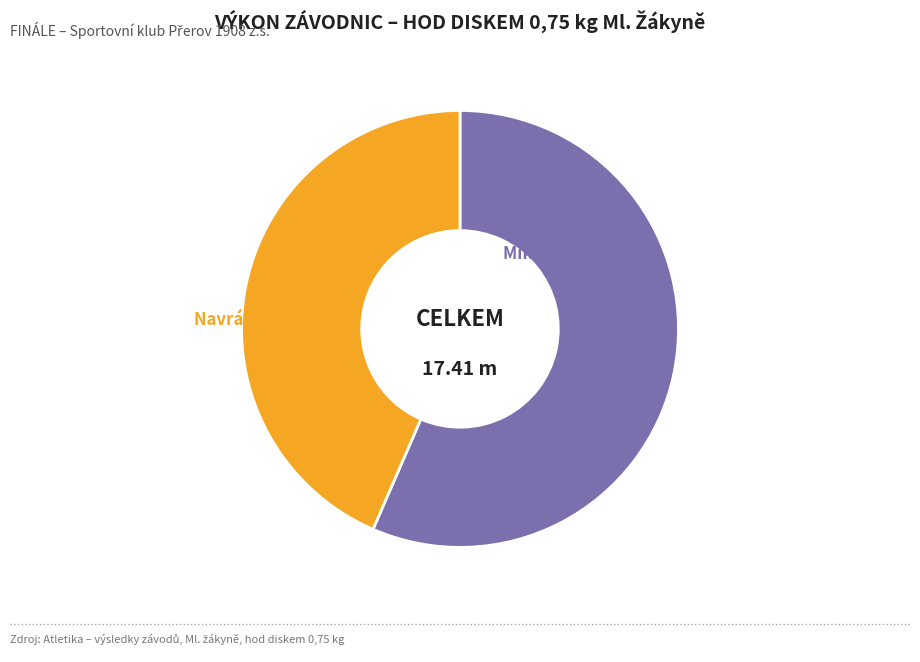

Count the number of slices in the pie.

2